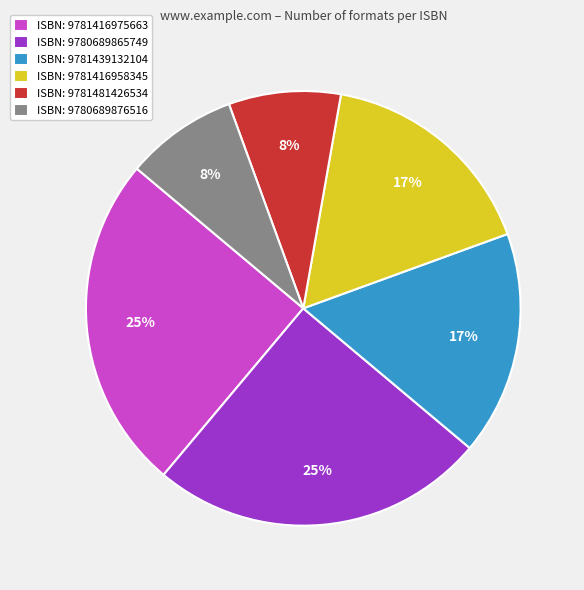

How many segments does this pie chart have?

6